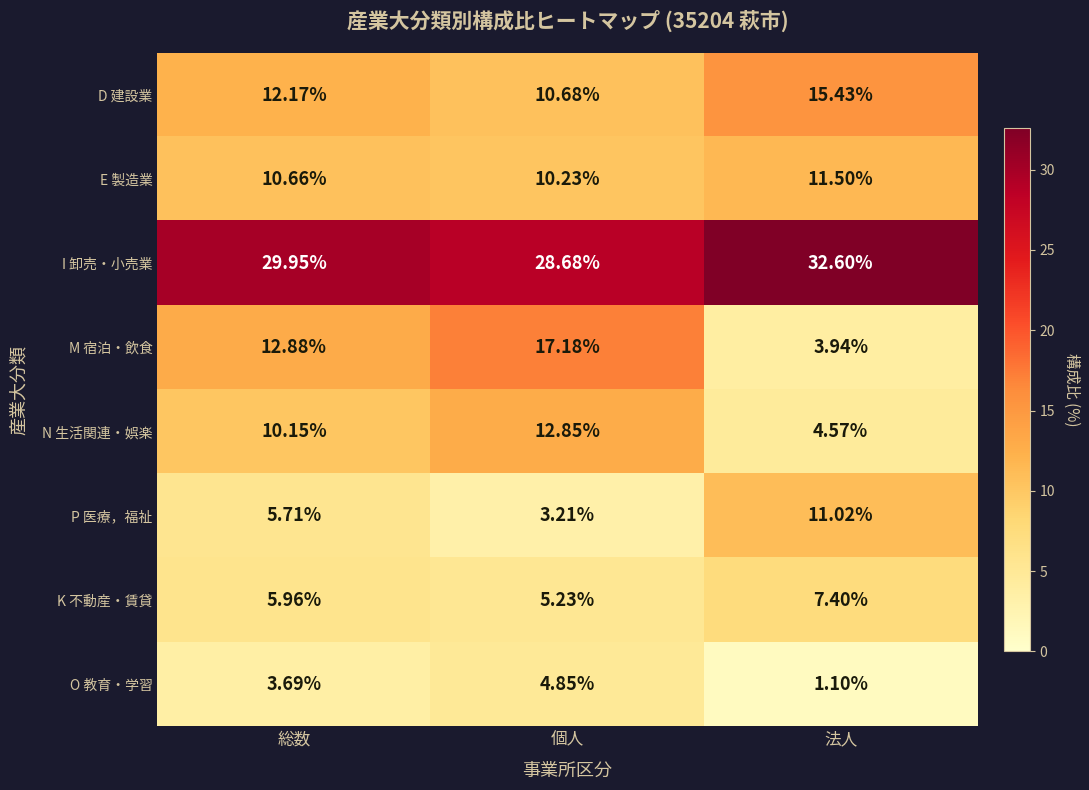

Is the value of K 不動産・賃貸 at 法人 greater than the value of I 卸売・小売業 at 総数?

No